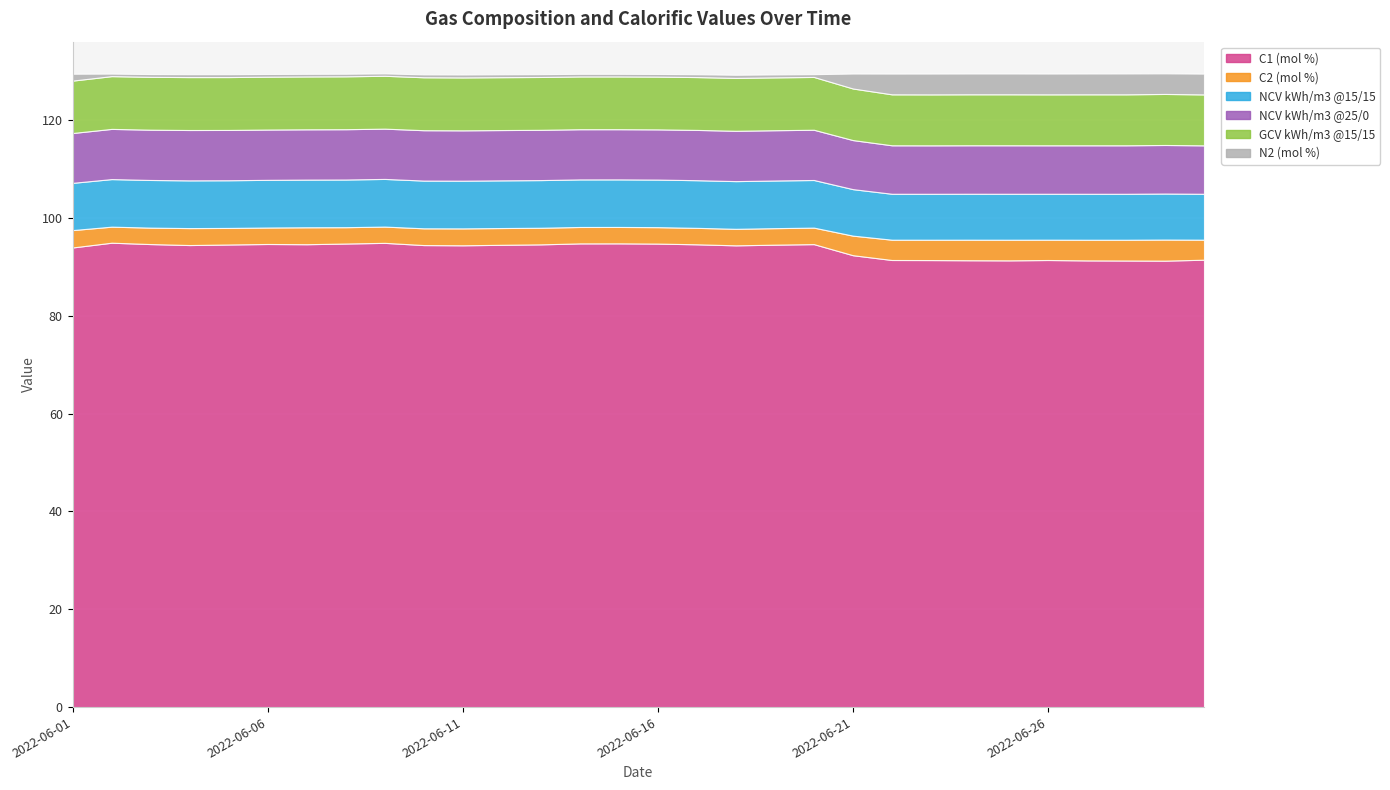

Is the value of C2 (mol %) at 2022-06-26 greater than the value of GCV kWh/m3 @15/15 at 2022-06-22?

No